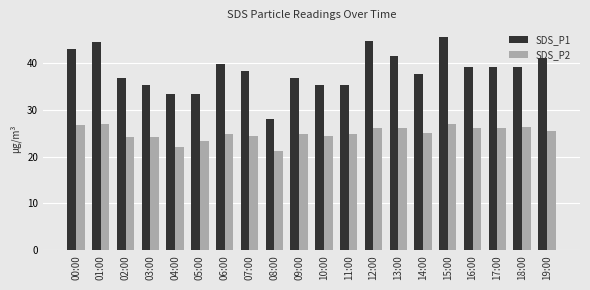

List the series in order of their overall mean, highest first.

SDS_P1, SDS_P2